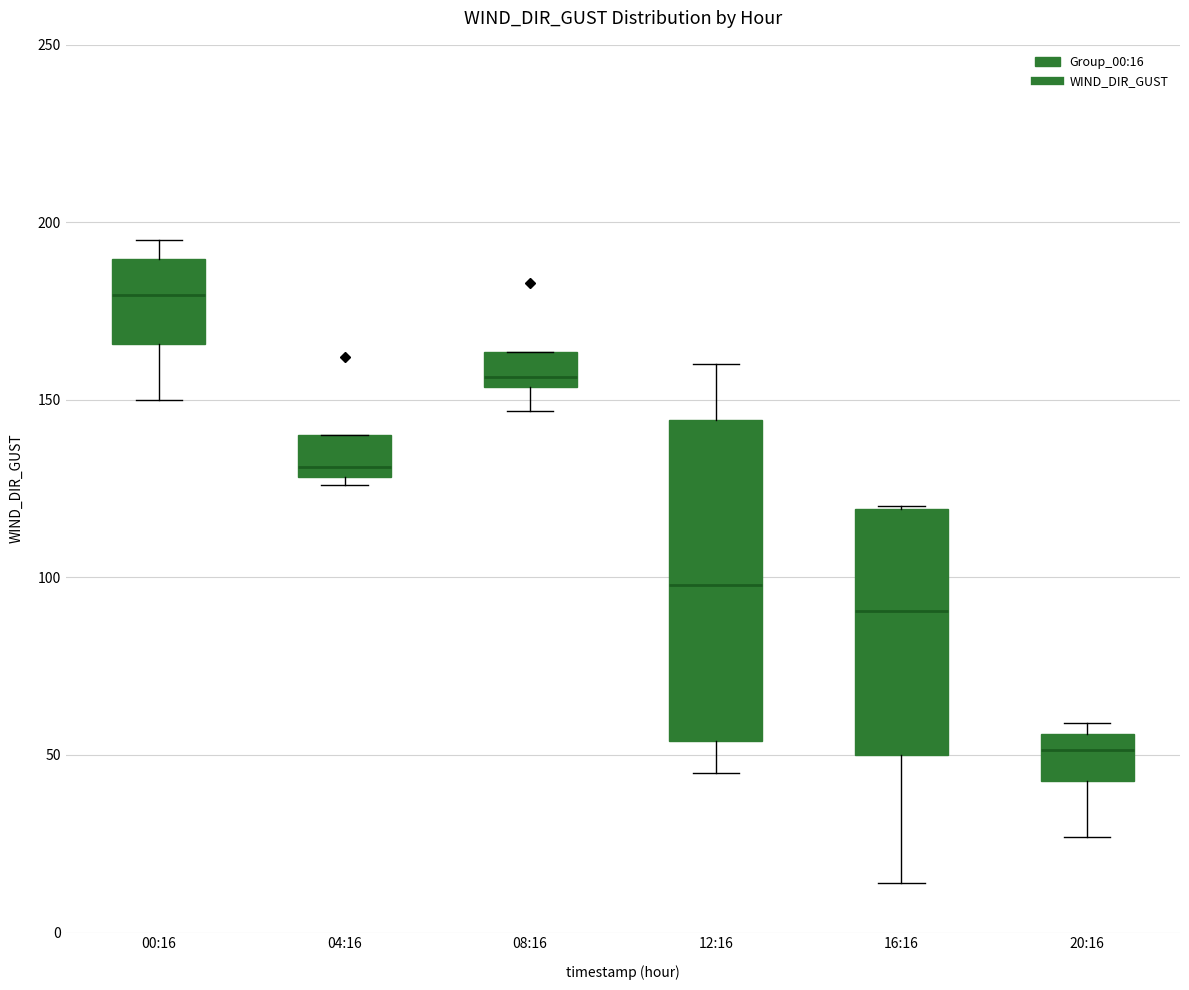

Reading left to right, read every box against the y-axis: the position of its median line, the range the box covers, and the ends of its whiskers. The values are not printed on the chart, so give them approximately, as read against the axis.

00:16: median 180, box 165 to 190, whiskers 150 to 195
04:16: median 130 (just above the box's lower edge), box 130 to 140, whiskers 125 to 140
08:16: median 155 (just above the box's lower edge), box 155 to 165, whiskers 145 to 165
12:16: median 100, box 55 to 145, whiskers 45 to 160
16:16: median 90, box 50 to 120, whiskers 15 to 120
20:16: median 50, box 45 to 55, whiskers 25 to 60